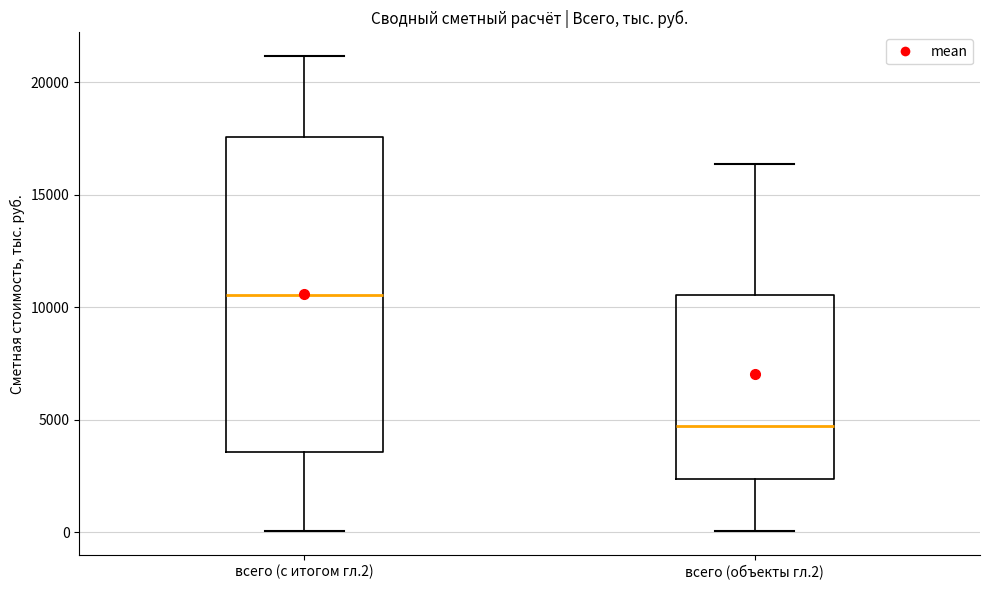

Reading left to right, read every box against the y-axis: the position of its median line, the range the box covers, and the ends of its whiskers. The values are not printed on the chart, so give them approximately, as read against the axis.

всего (с итогом гл.2): median 10500, box 3500 to 17500, whiskers 0 to 21000
всего (объекты гл.2): median 4500, box 2500 to 10500, whiskers 0 to 16500